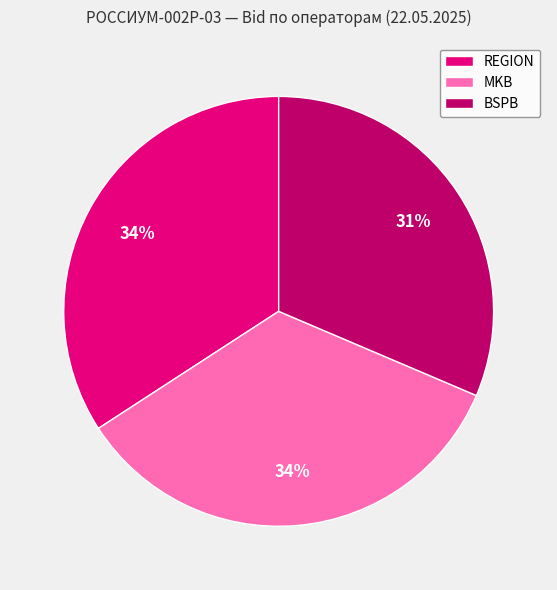

Approximately how many times larger is the value at MKB compared to BSPB?

1.1